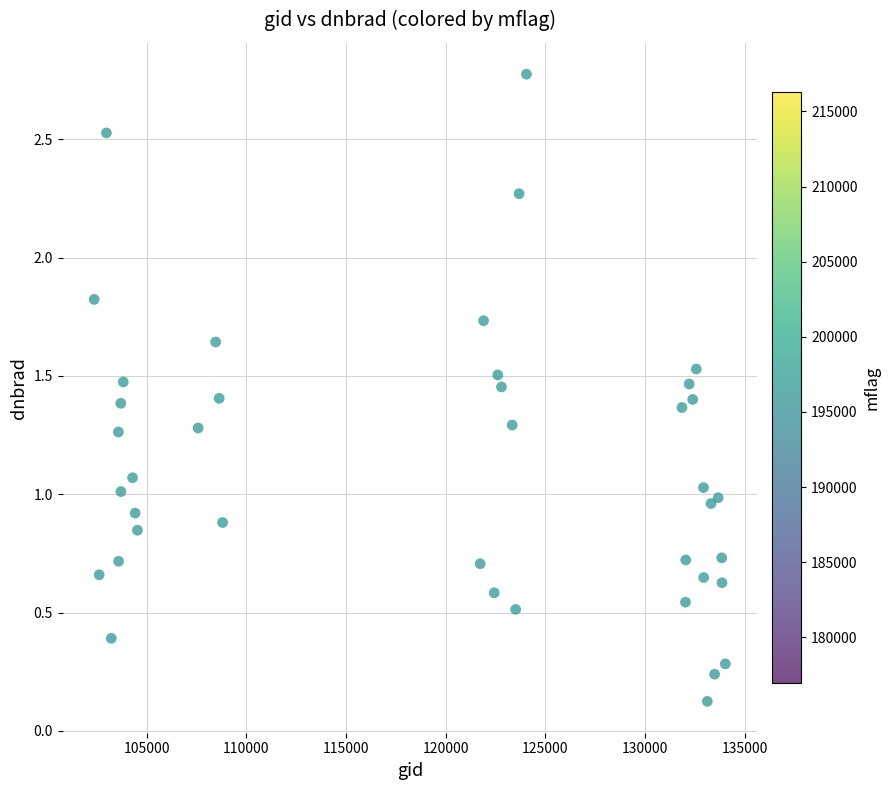

What is the range of X values (max minus min)?

31676.0